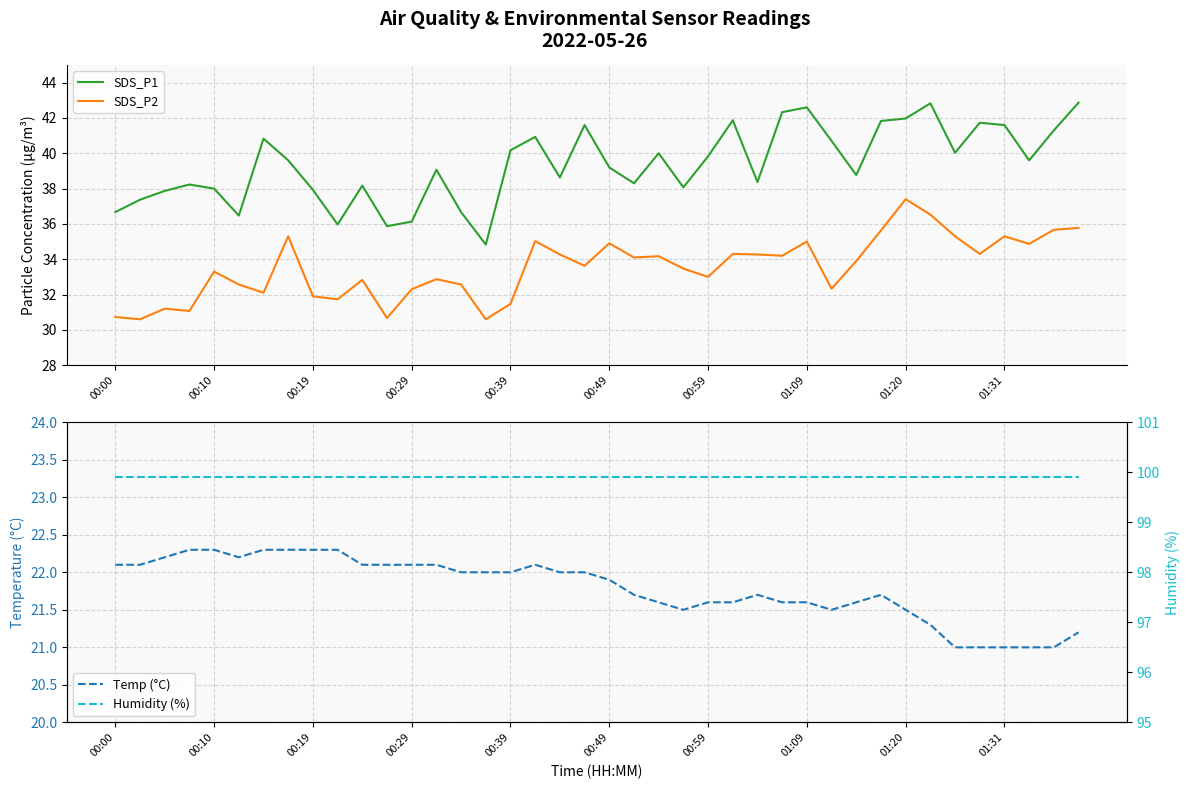

What is the lowest value of the SDS_P2 series?

30.6